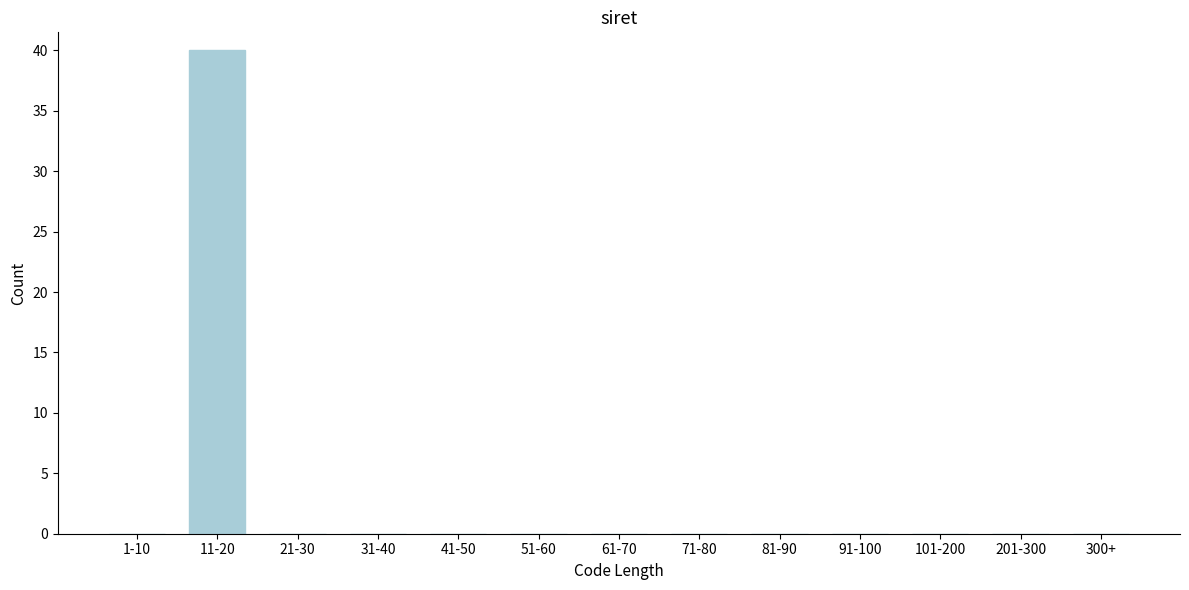

Reading left to right, list all the values displayed in this chart.

1-10=0	11-20=40	21-30=0	31-40=0	41-50=0	51-60=0	61-70=0	71-80=0	81-90=0	91-100=0	101-200=0	201-300=0	300+=0